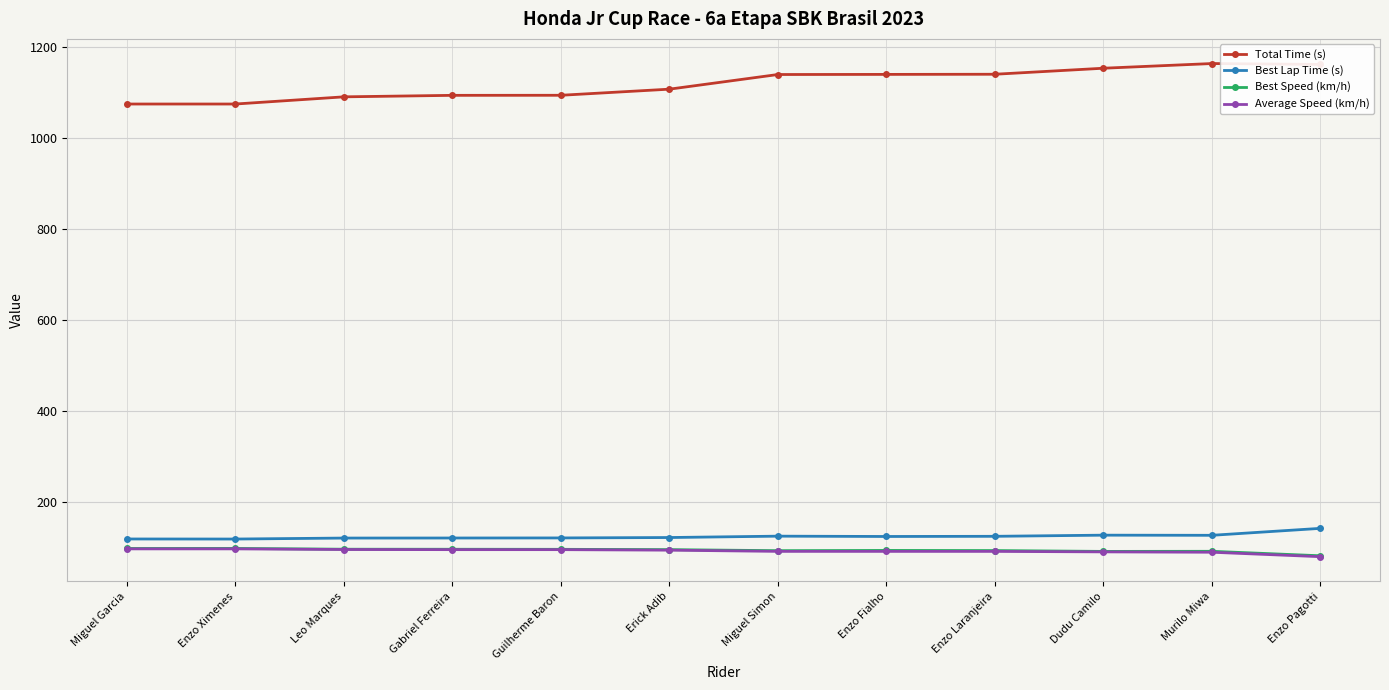

Is the value of Best Lap Time (s) at Enzo Laranjeira greater than the value of Total Time (s) at Gabriel Ferreira?

No